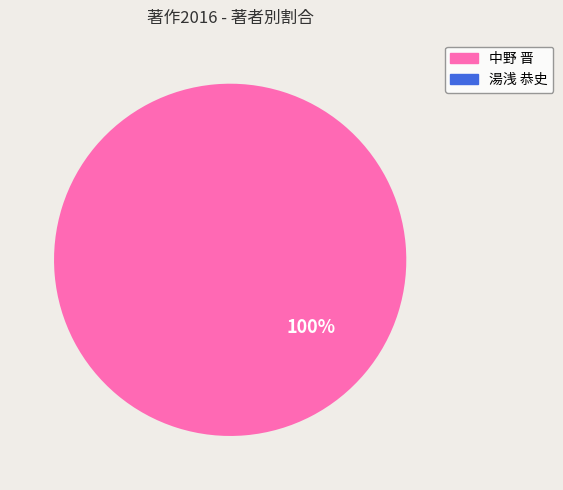

Does any single category account for the majority?

Yes